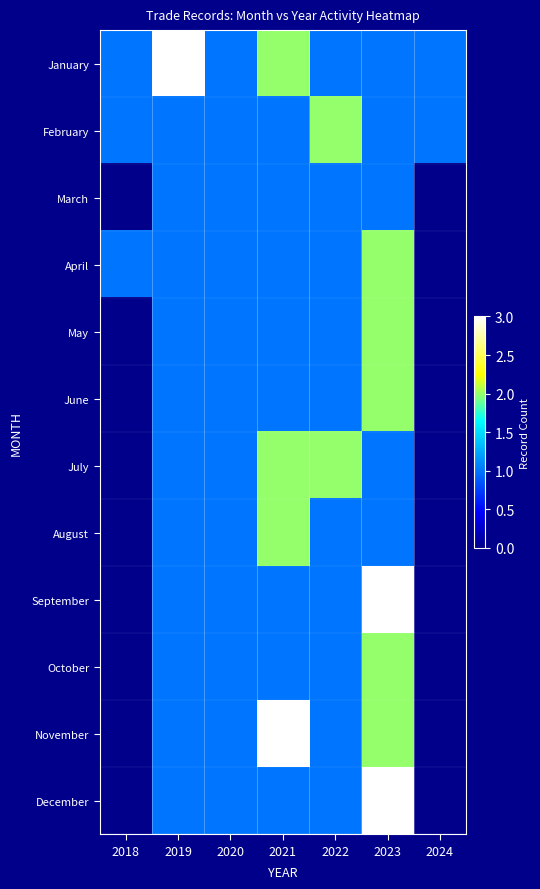

The August series shows 0.7 at 2021. True or false?

False